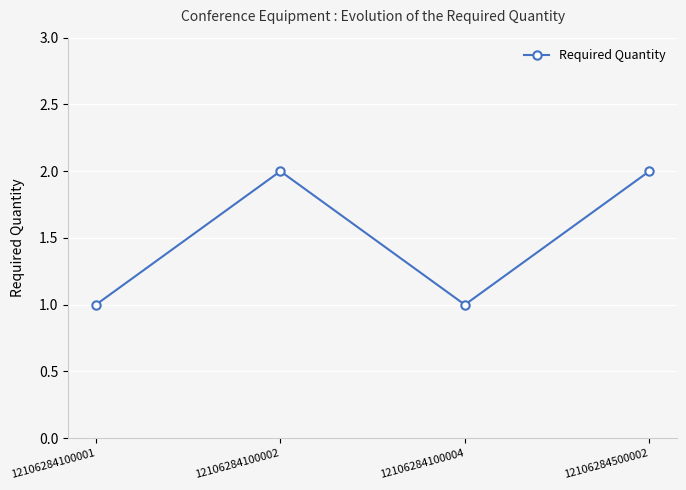

Where is the first local minimum?

12106284100004